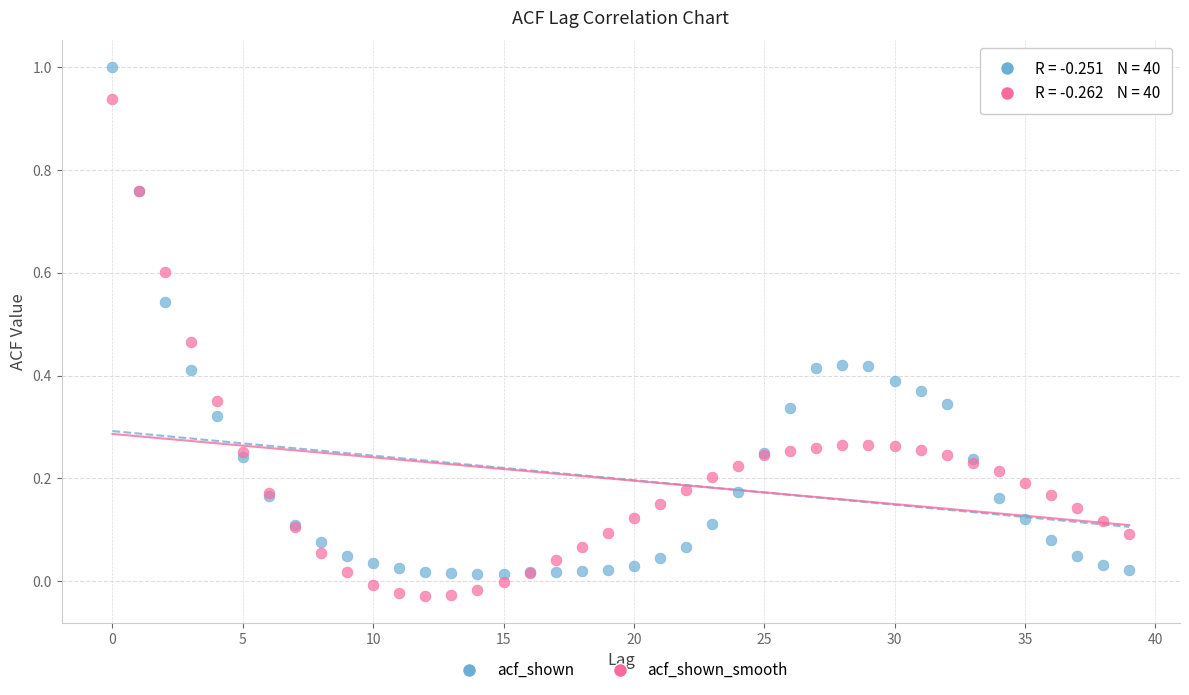

Which series contains the highest Y value?

acf_shown